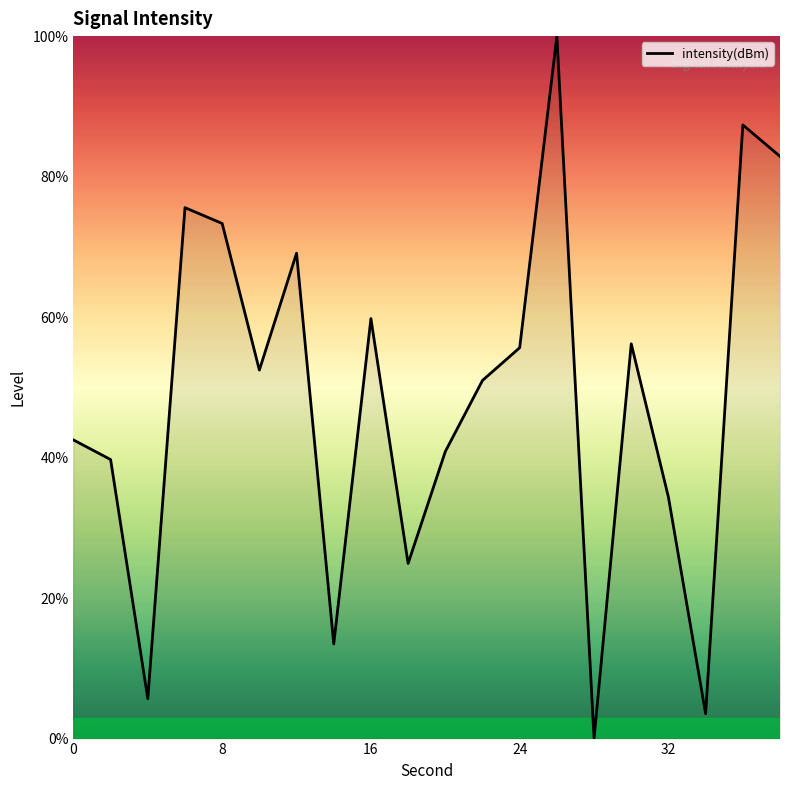

How many series are shown in this chart?

1